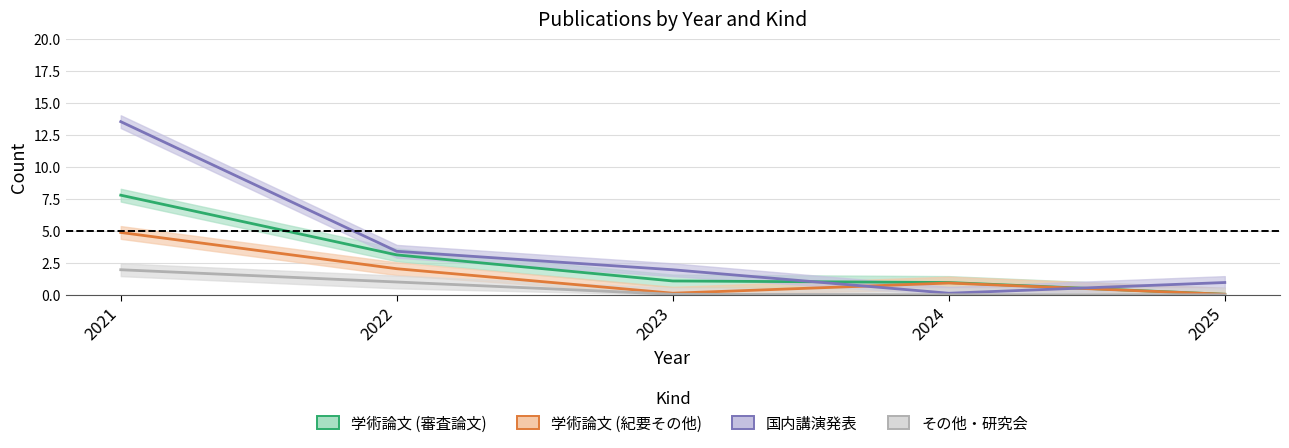

What is the value of the 国内講演発表 point at the 2nd from the left?

3.4